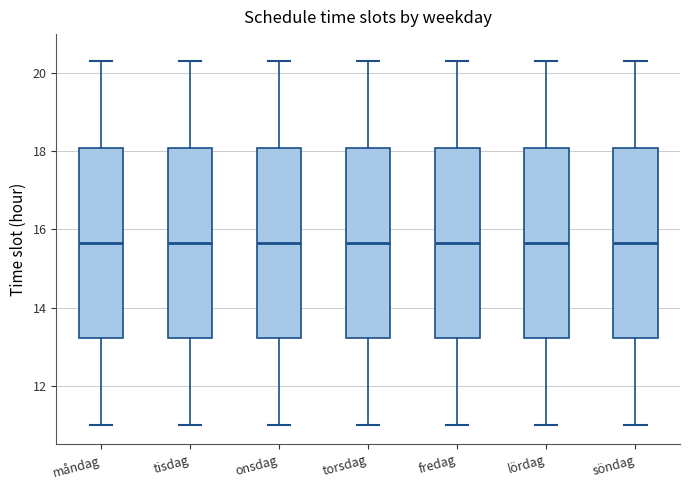

Reading left to right, transcribe this box plot: for each box, give where its median line is, the range the box spans, and where its two whiskers end, as read against the y-axis. The values are not printed on the chart, so give them approximately, as read against the axis.

måndag: median 15.6, box 13.2 to 18.0, whiskers 11.0 to 20.4
tisdag: median 15.6, box 13.2 to 18.0, whiskers 11.0 to 20.4
onsdag: median 15.6, box 13.2 to 18.0, whiskers 11.0 to 20.4
torsdag: median 15.6, box 13.2 to 18.0, whiskers 11.0 to 20.4
fredag: median 15.6, box 13.2 to 18.0, whiskers 11.0 to 20.4
lördag: median 15.6, box 13.2 to 18.0, whiskers 11.0 to 20.4
söndag: median 15.6, box 13.2 to 18.0, whiskers 11.0 to 20.4